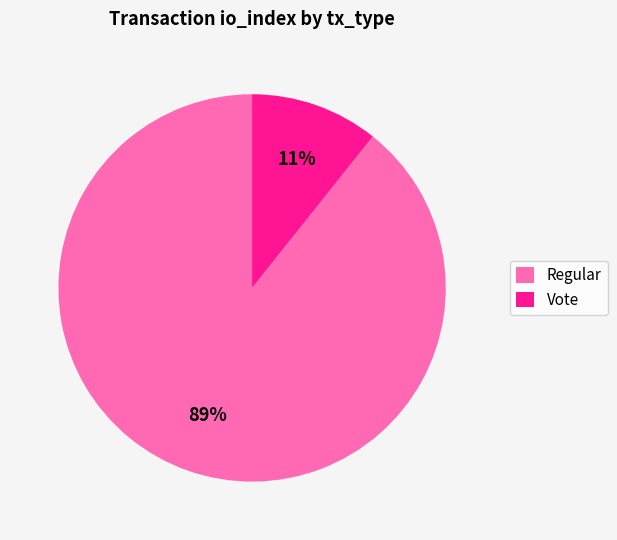

Does Regular represent more than half of the total?

Yes